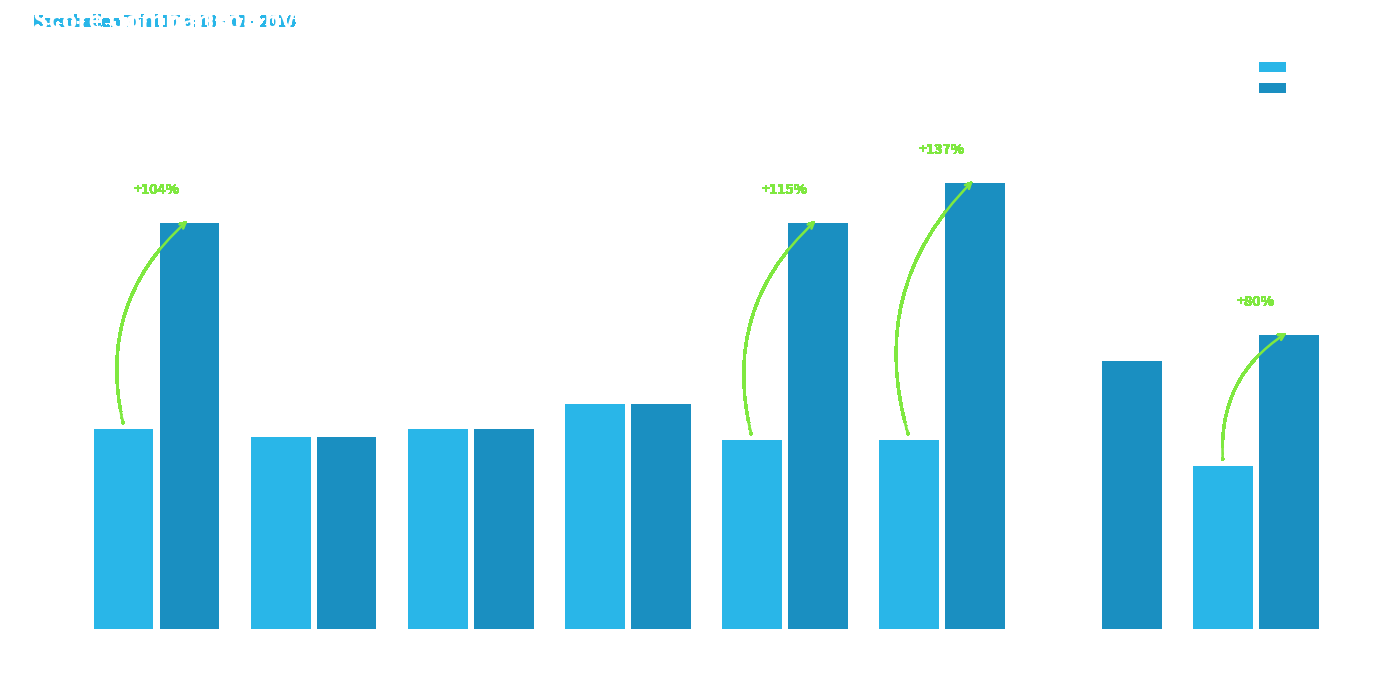

Is the value of Dag Totaal at Johny Dugardijn greater than the value of WE Totaal at Kurt Vervloesem?

No